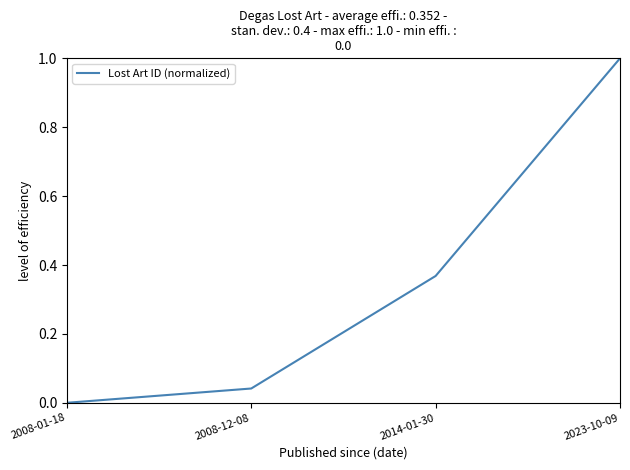

Rank the categories by value from lowest to highest.

2008-01-18, 2008-12-08, 2014-01-30, 2023-10-09